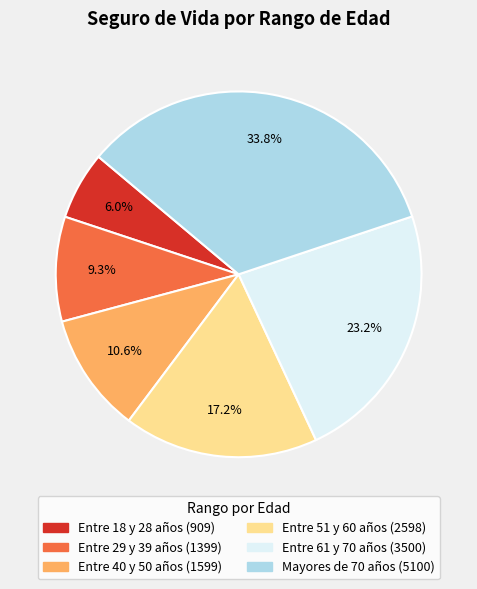

Does any single category account for the majority?

No